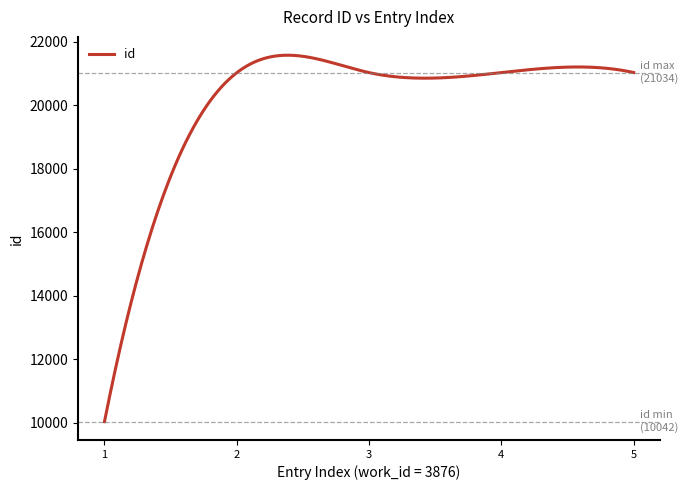

What is the difference between the maximum and minimum values?

11537.1